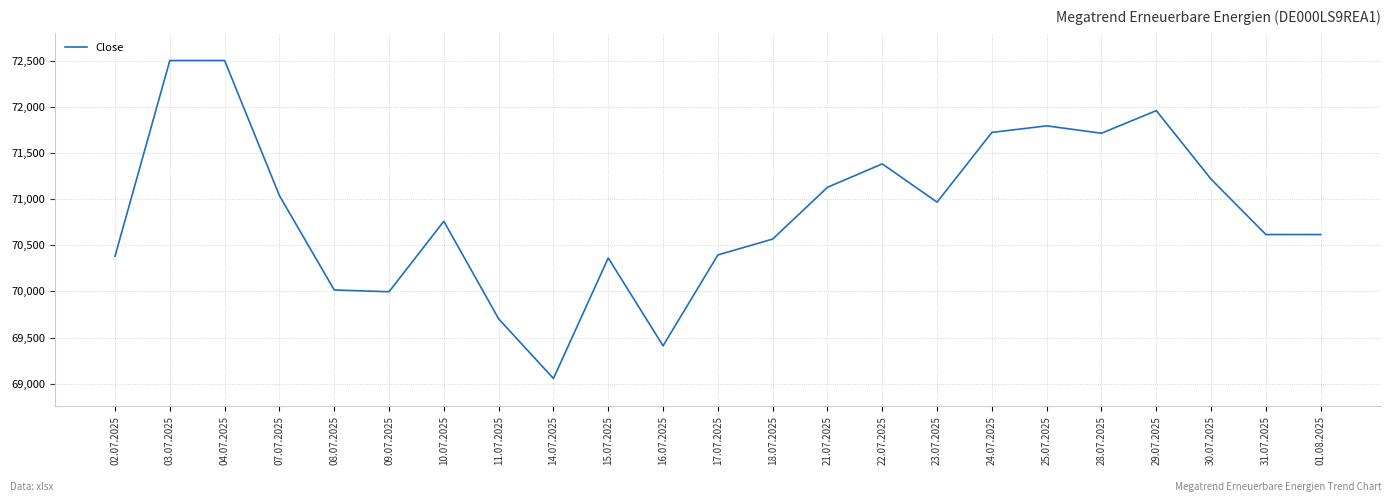

At which category does the chart reach its minimum across all series?

14.07.2025